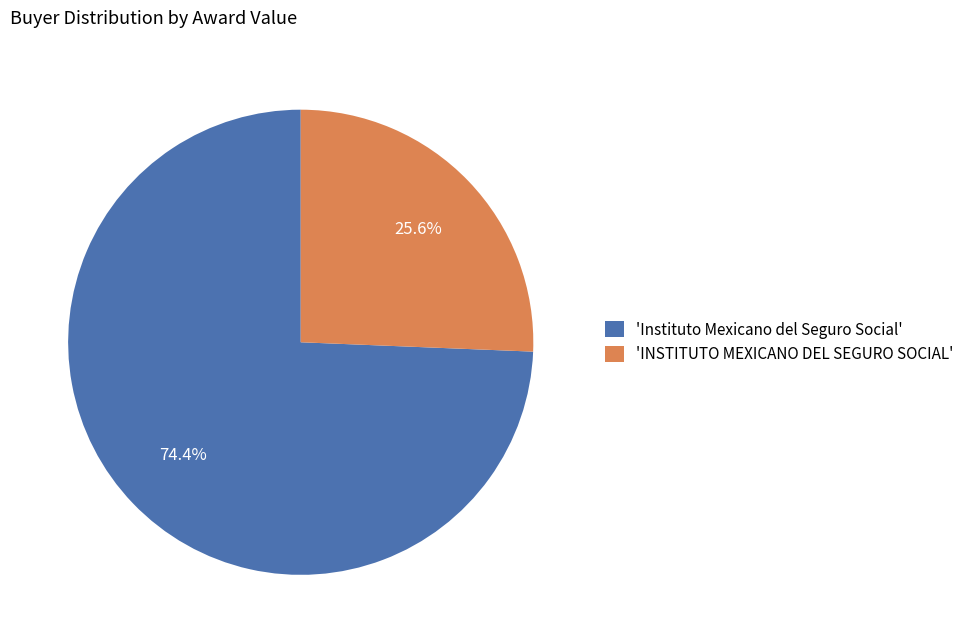

Count the number of slices in the pie.

2